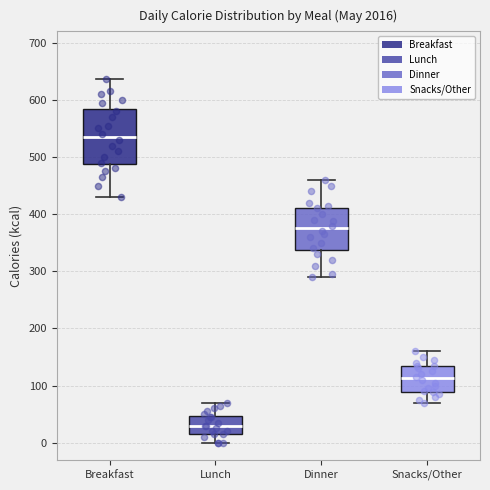

Reading left to right, transcribe this box plot: for each box, give where its median line is, the range the box spans, and where its two whiskers end, as read against the y-axis. The values are not printed on the chart, so give them approximately, as read against the axis.

Breakfast: median 540, box 490 to 580, whiskers 430 to 640
Lunch: median 30, box 20 to 50, whiskers 0 to 70
Dinner: median 380, box 340 to 410, whiskers 290 to 460
Snacks/Other: median 110, box 90 to 130, whiskers 70 to 160